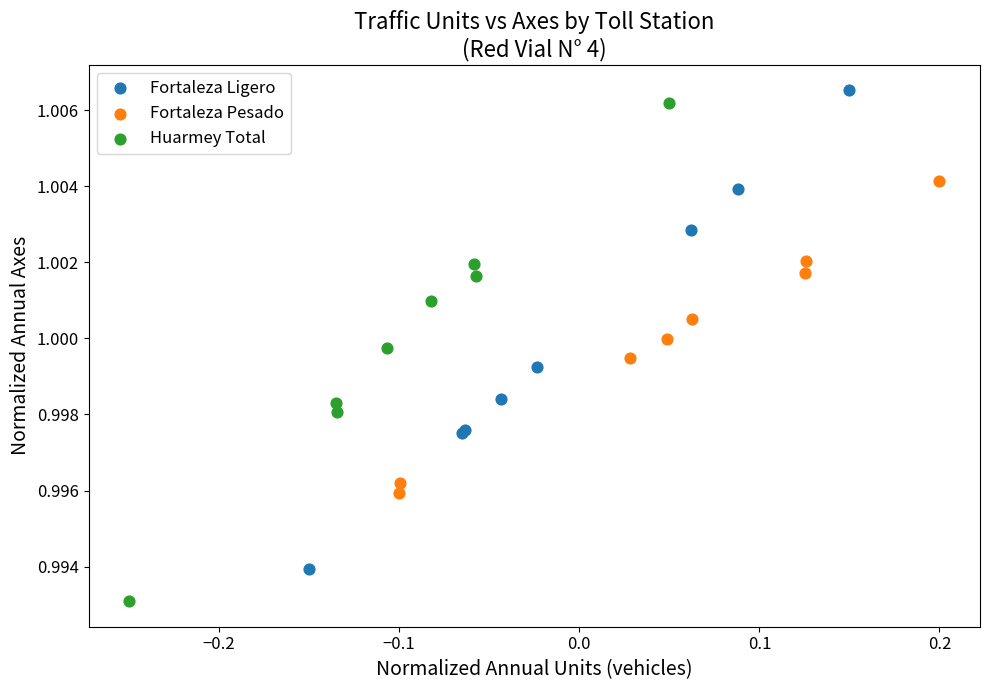

Which series has the widest spread of Y values?

Huarmey Total